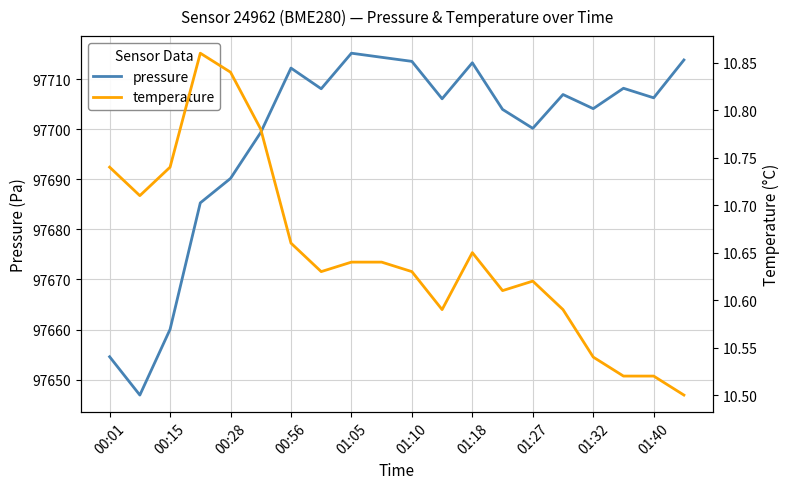

How many lines are shown in the chart?

2